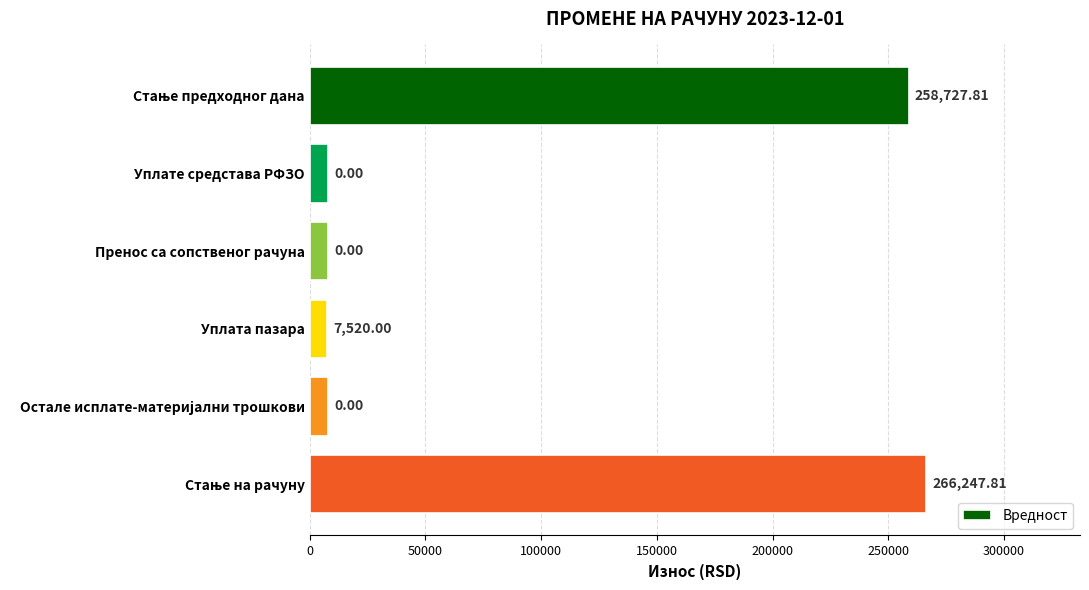

What is the difference between the second highest and minimum values?

251207.8